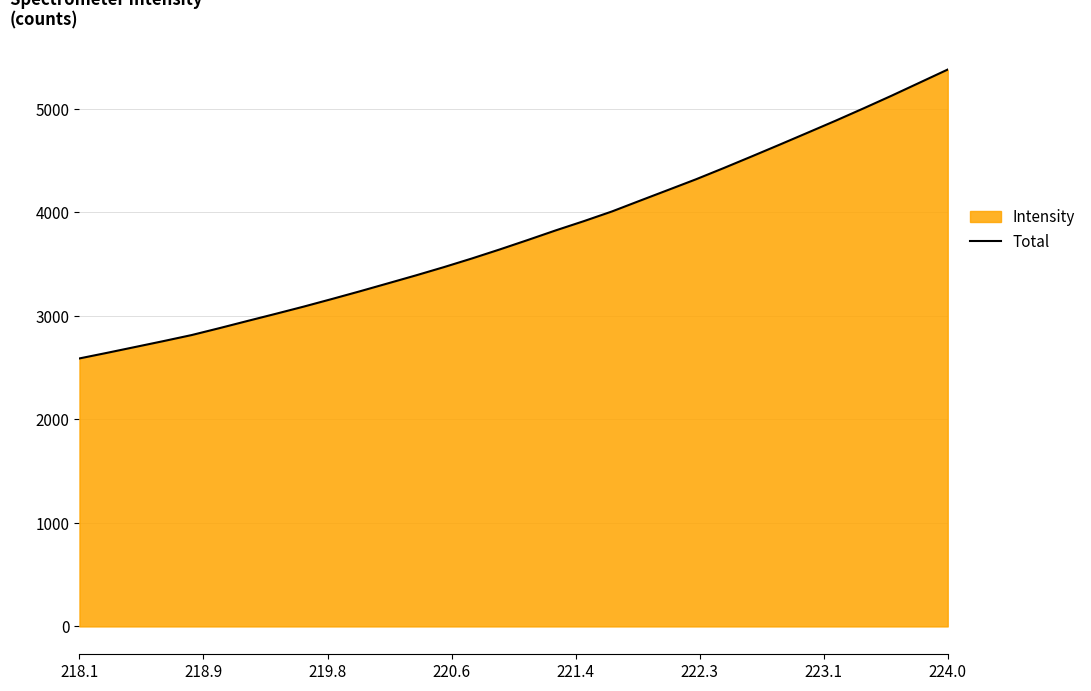

What is the difference between the maximum and minimum values?

2791.2